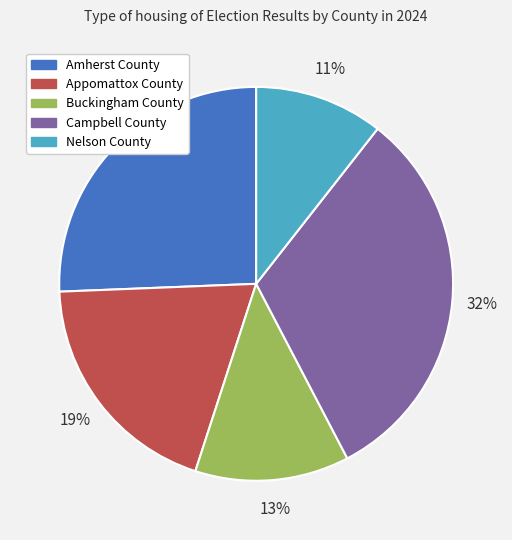

What is the ratio of the value at Nelson County to the value at Buckingham County?

0.8